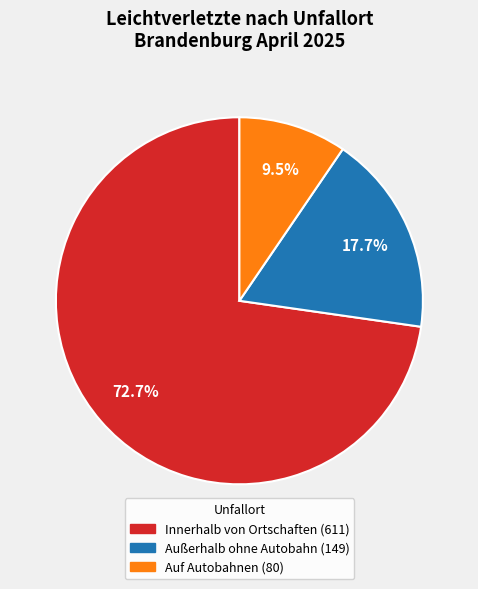

Rank the categories by value from lowest to highest.

Auf Autobahnen, Außerhalb ohne Autobahn, Innerhalb von Ortschaften